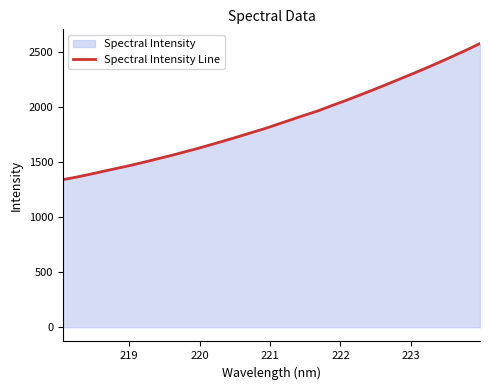

What is the difference between the maximum and minimum values?

1237.6